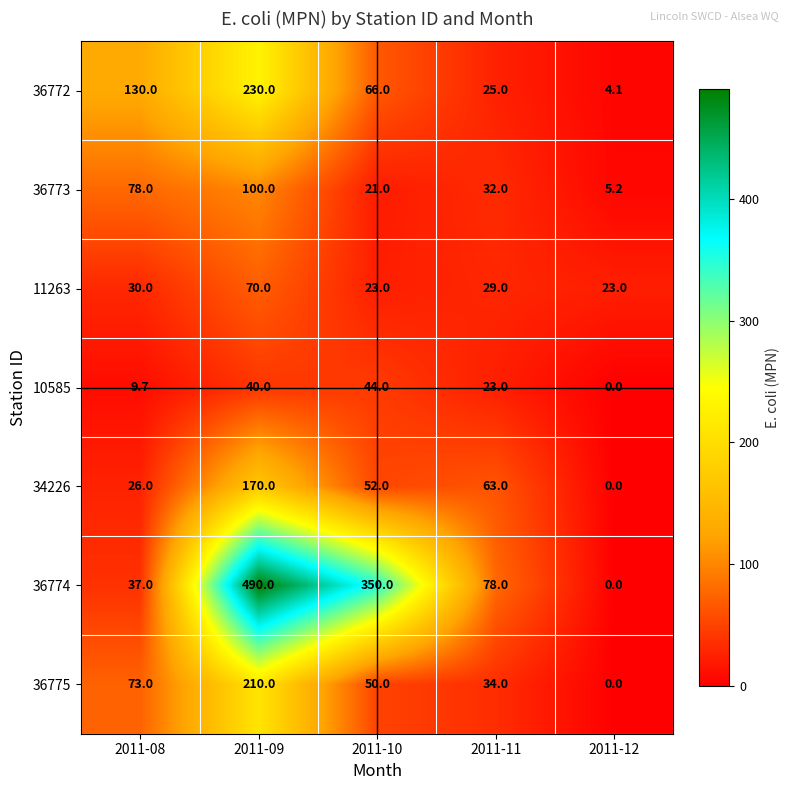

The 36774 series shows 350.0 at 2011-10. True or false?

True